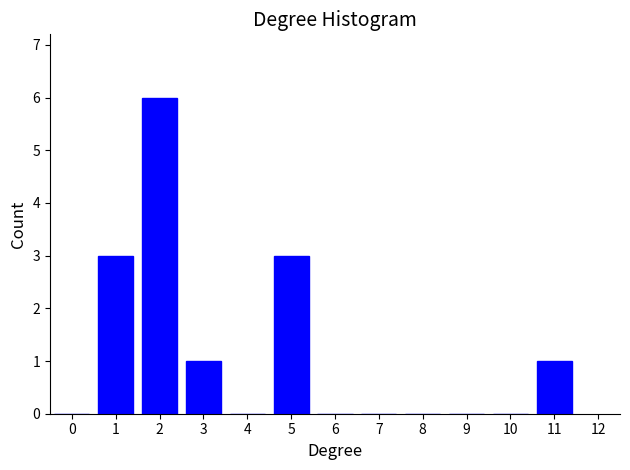

Which range on the x-axis has the tallest bar?

1.5 to 2.5